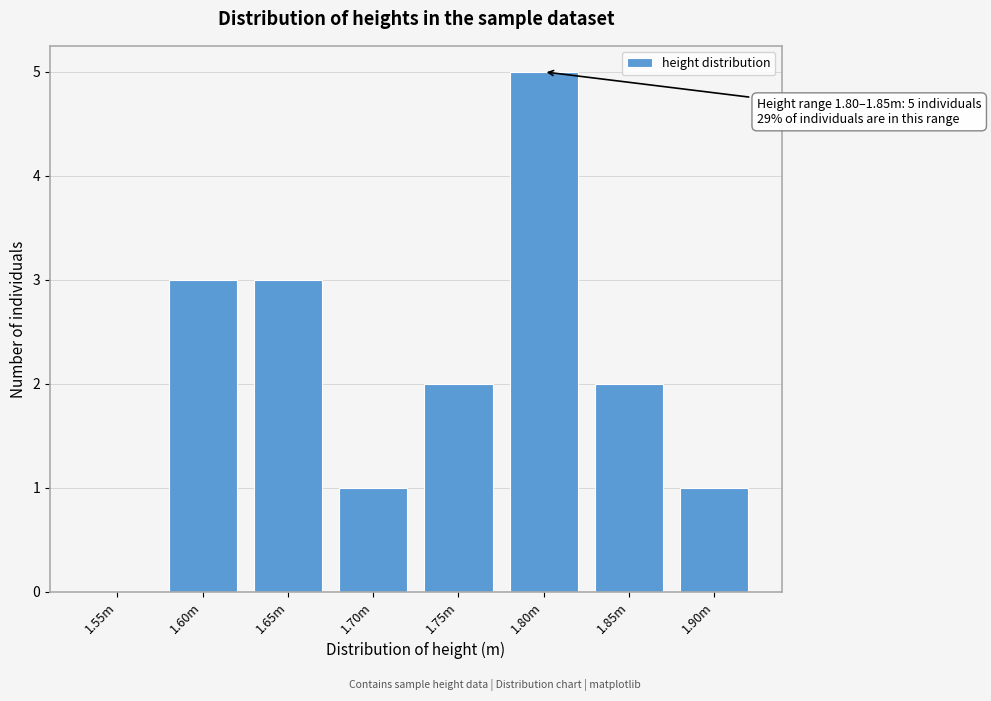

Reading left to right, extract all data points from this chart.

1.55m=0	1.60m=3	1.65m=3	1.70m=1	1.75m=2	1.80m=5	1.85m=2	1.90m=1